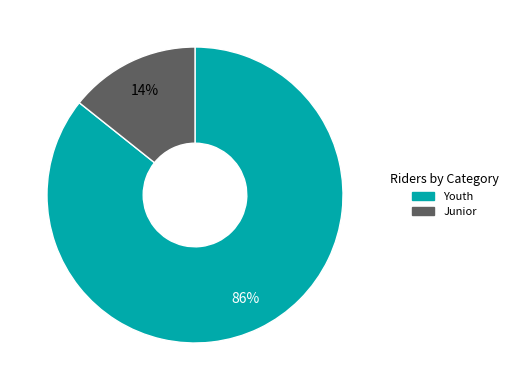

Is there any slice that represents more than half of the pie?

Yes